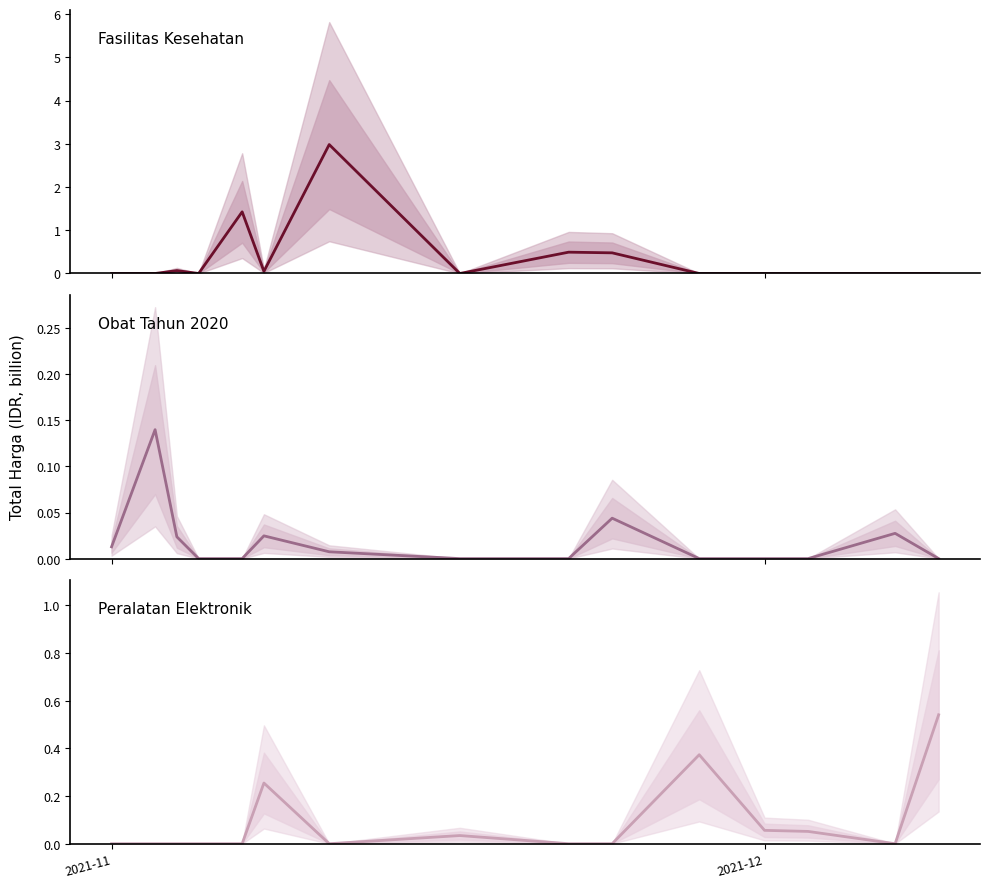

List the series in order of their overall mean, highest first.

Fasilitas Kesehatan, Peralatan Elektronik, Obat Tahun 2020